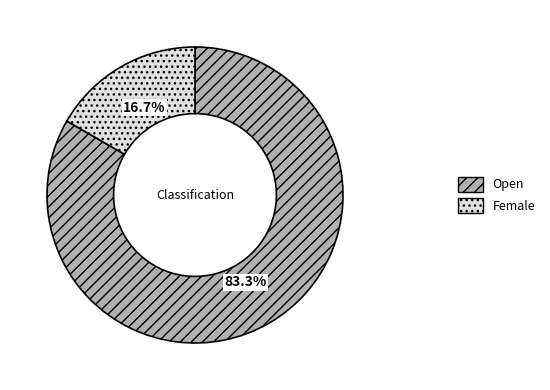

Does Female represent more than half of the total?

No